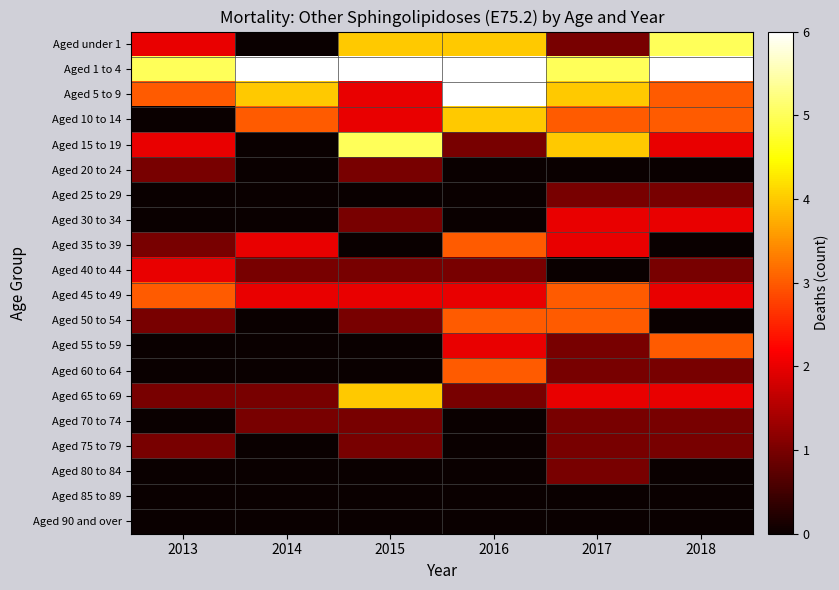

Reading left to right, transcribe all the data shown in this chart.

Aged under 1: 2013=2	2014=0	2015=4	2016=4	2017=1	2018=5
Aged 1 to 4: 2013=5	2014=6	2015=6	2016=6	2017=5	2018=6
Aged 5 to 9: 2013=3	2014=4	2015=2	2016=6	2017=4	2018=3
Aged 10 to 14: 2013=0	2014=3	2015=2	2016=4	2017=3	2018=3
Aged 15 to 19: 2013=2	2014=0	2015=5	2016=1	2017=4	2018=2
Aged 20 to 24: 2013=1	2014=0	2015=1	2016=0	2017=0	2018=0
Aged 25 to 29: 2013=0	2014=0	2015=0	2016=0	2017=1	2018=1
Aged 30 to 34: 2013=0	2014=0	2015=1	2016=0	2017=2	2018=2
Aged 35 to 39: 2013=1	2014=2	2015=0	2016=3	2017=2	2018=0
Aged 40 to 44: 2013=2	2014=1	2015=1	2016=1	2017=0	2018=1
Aged 45 to 49: 2013=3	2014=2	2015=2	2016=2	2017=3	2018=2
Aged 50 to 54: 2013=1	2014=0	2015=1	2016=3	2017=3	2018=0
Aged 55 to 59: 2013=0	2014=0	2015=0	2016=2	2017=1	2018=3
Aged 60 to 64: 2013=0	2014=0	2015=0	2016=3	2017=1	2018=1
Aged 65 to 69: 2013=1	2014=1	2015=4	2016=1	2017=2	2018=2
Aged 70 to 74: 2013=0	2014=1	2015=1	2016=0	2017=1	2018=1
Aged 75 to 79: 2013=1	2014=0	2015=1	2016=0	2017=1	2018=1
Aged 80 to 84: 2013=0	2014=0	2015=0	2016=0	2017=1	2018=0
Aged 85 to 89: 2013=0	2014=0	2015=0	2016=0	2017=0	2018=0
Aged 90 and over: 2013=0	2014=0	2015=0	2016=0	2017=0	2018=0